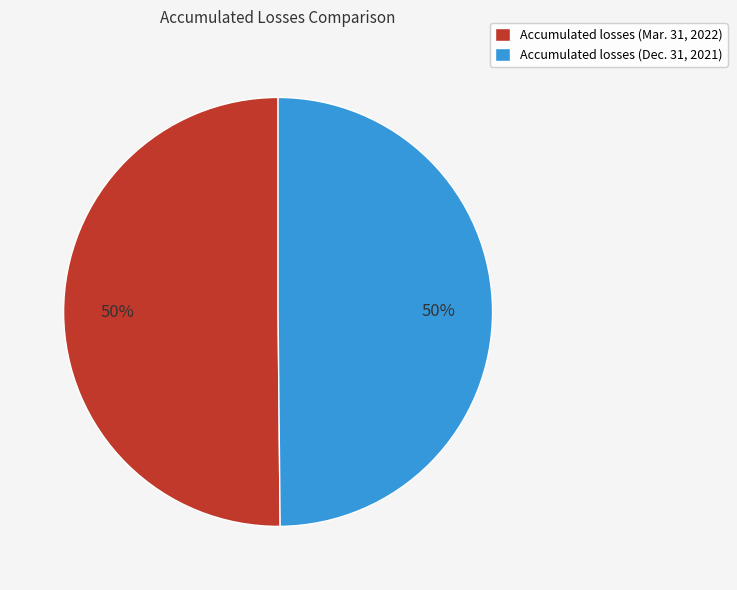

Is it true that Accumulated losses (Dec. 31, 2021) is 50% of the pie?

True